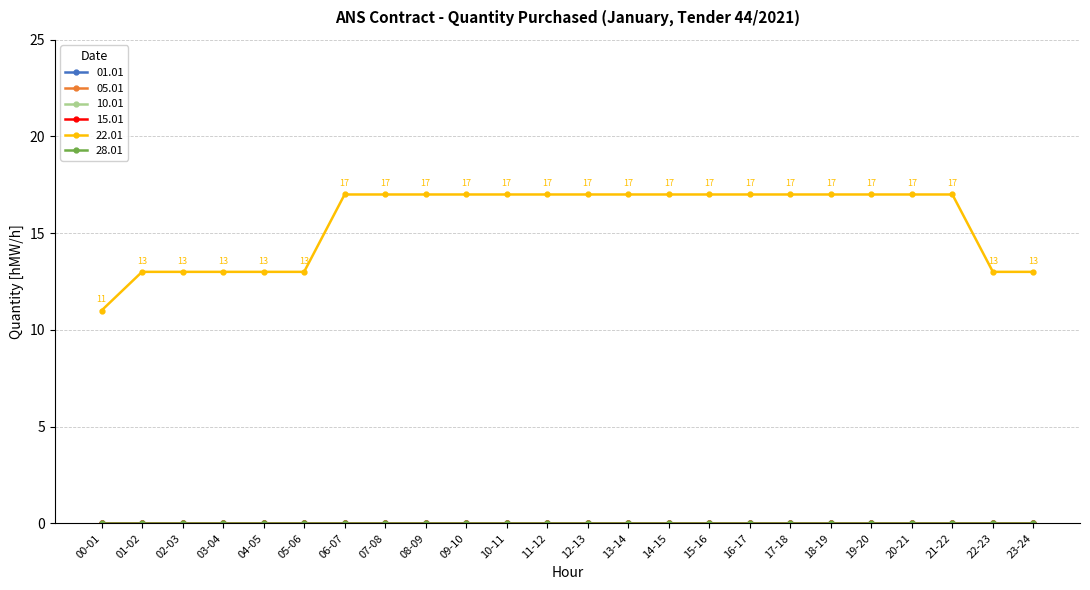

What is the sum of the 22.01 values at 06-07 and 02-03?

30